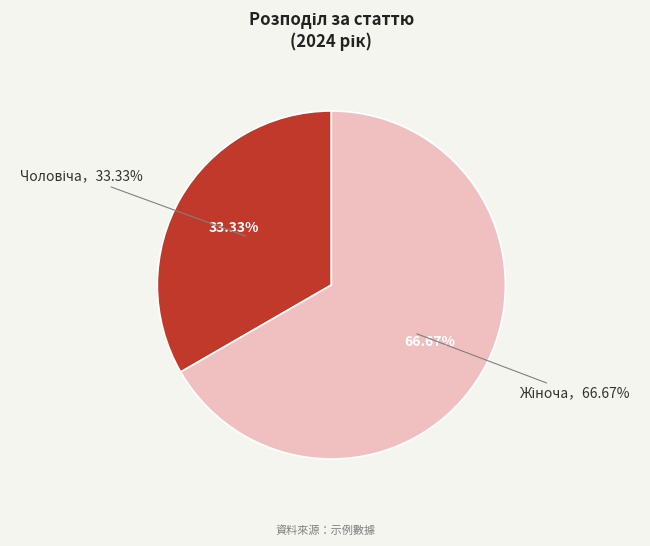

To the nearest percent, what portion does Чоловіча represent?

33%